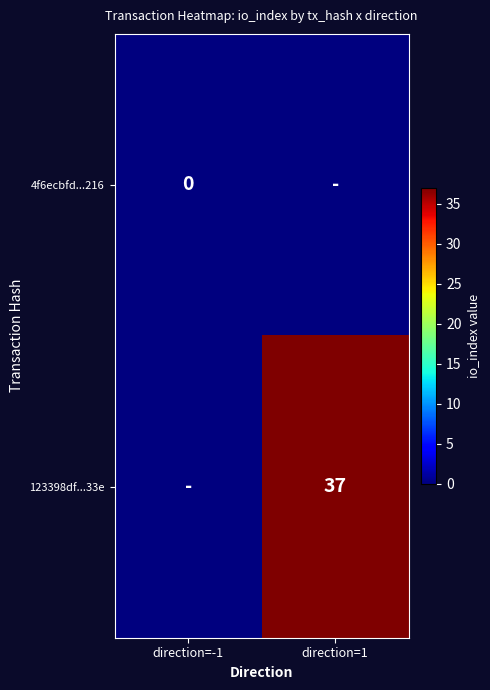

The 123398df...33e series shows 37 at direction=1. True or false?

True